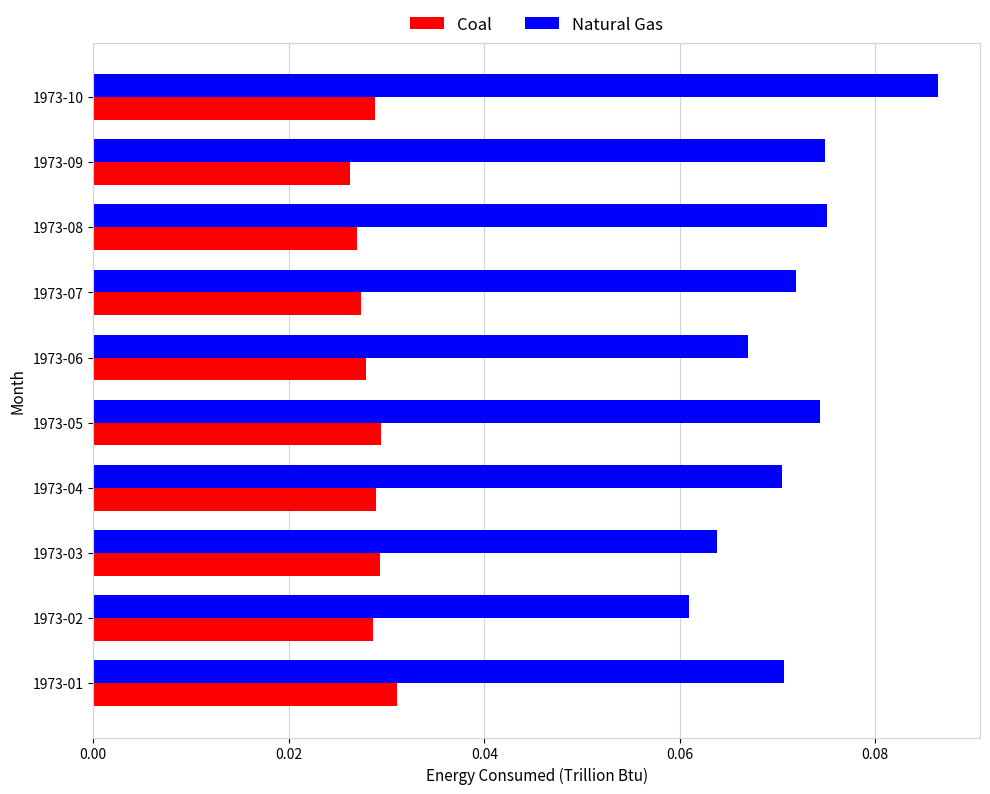

True or false: Coal has a value of 0.1 at 1973-03.

False